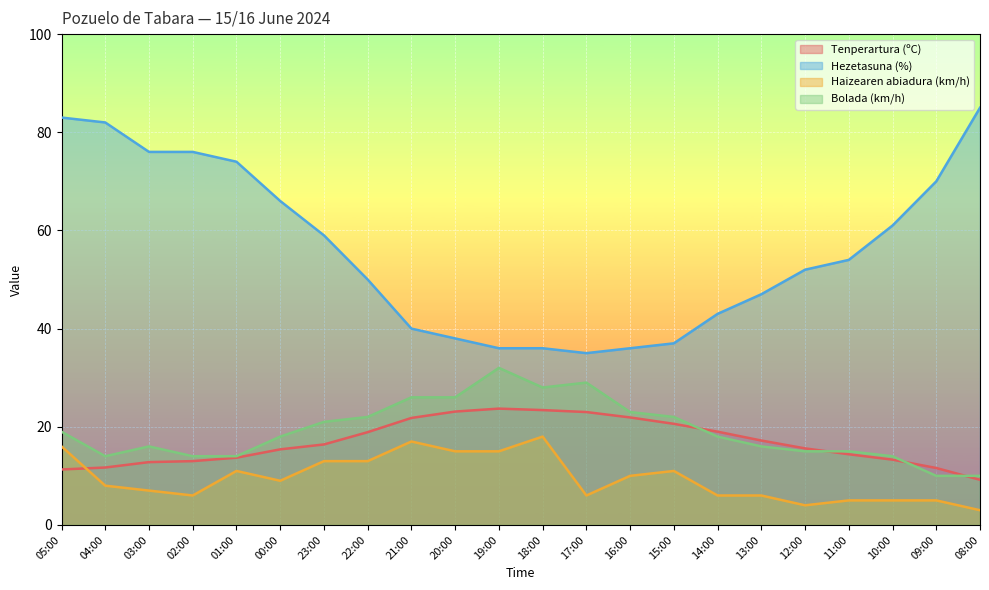

At which category is the sum across all series the highest?

05:00